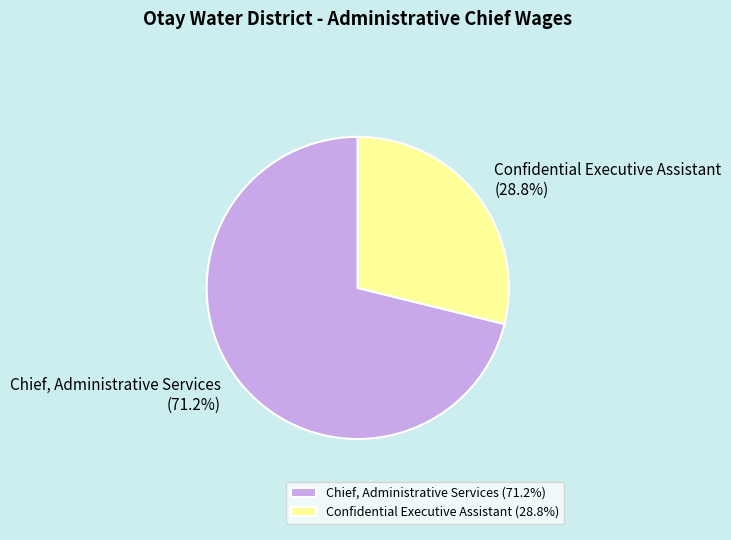

Which category has the biggest portion of the pie?

Chief, Administrative Services